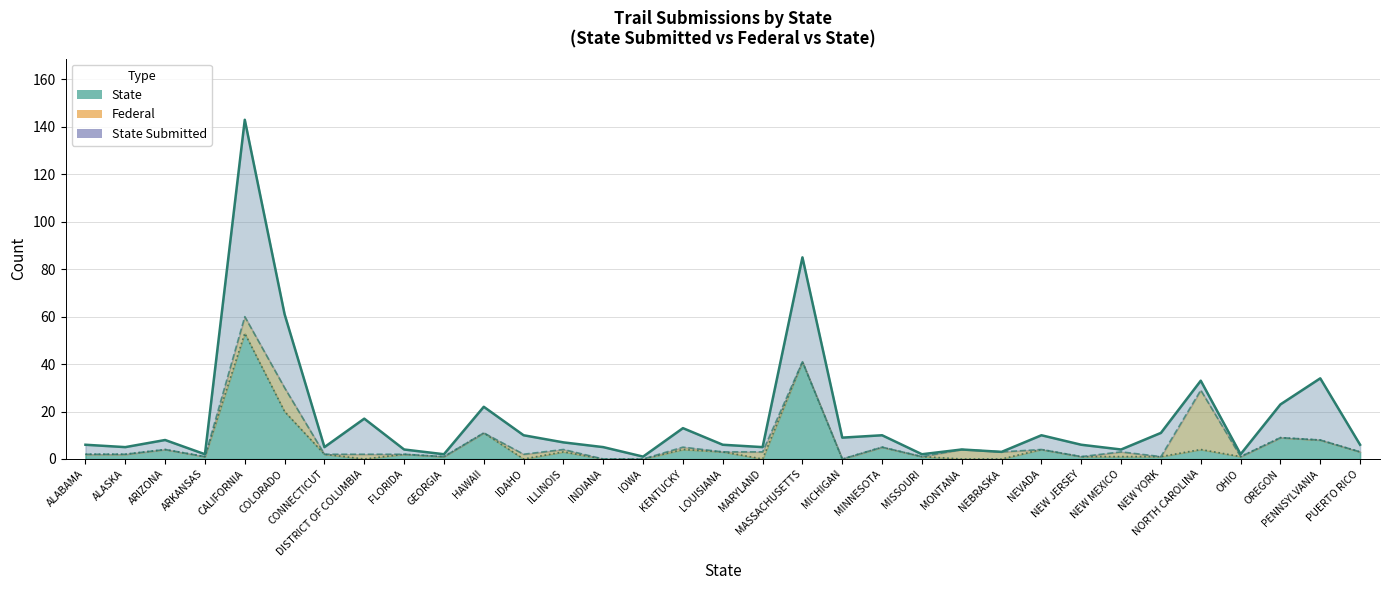

What is the label of the 10th point from the left?

GEORGIA